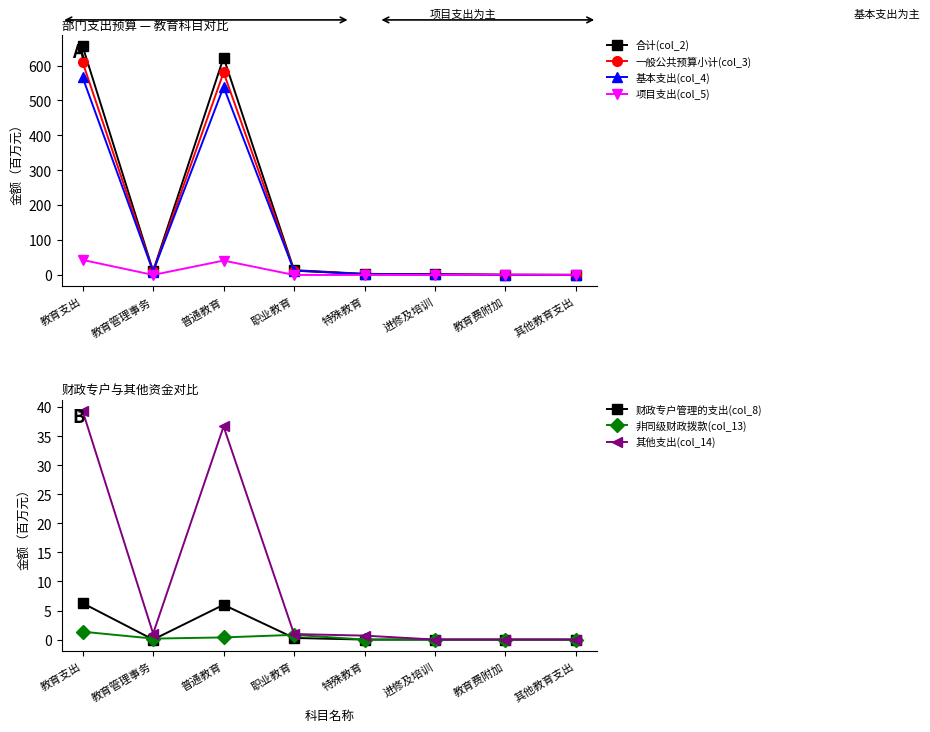

List the series in order of their peak value, lowest first.

项目支出(col_5), 基本支出(col_4), 一般公共预算小计(col_3), 合计(col_2)